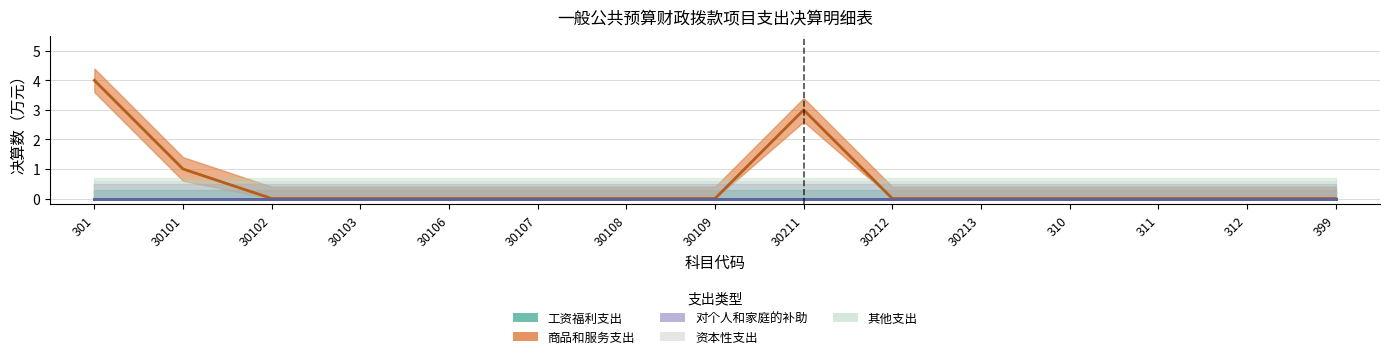

What are all the series names shown in the legend?

工资福利支出, 商品和服务支出, 对个人和家庭的补助, 资本性支出, 其他支出